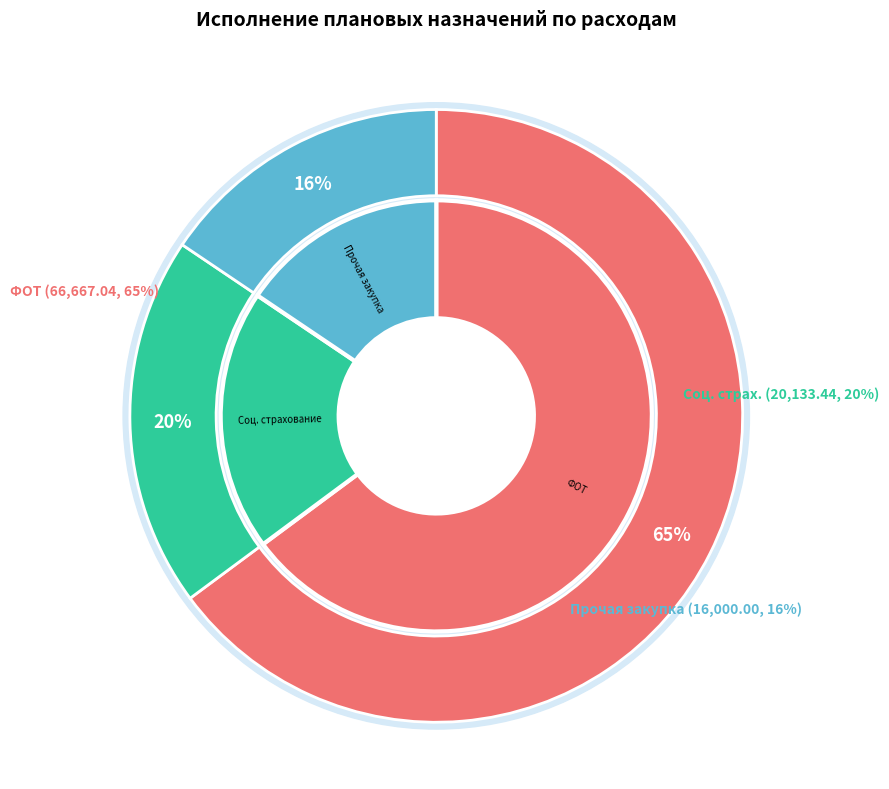

What is the largest slice in the pie chart?

Фонд оплаты труда учреждений